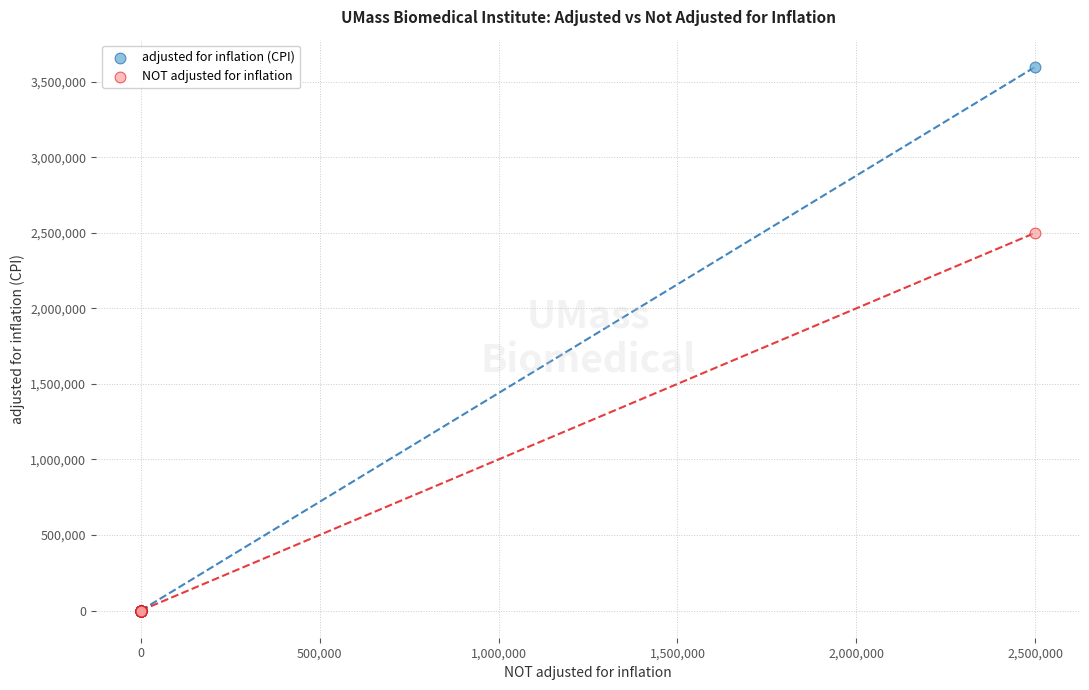

Which series has the widest spread of Y values?

adjusted for inflation (CPI)